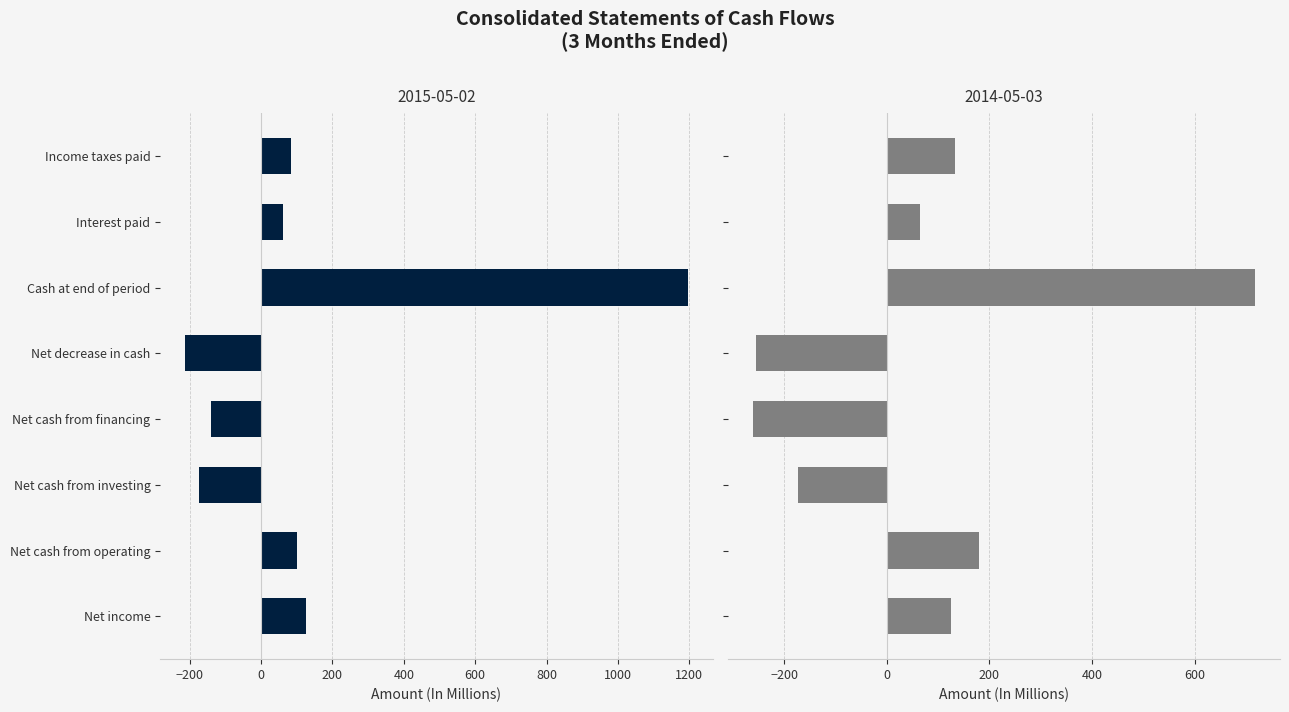

What is the minimum value for 2014-05-03?

-261